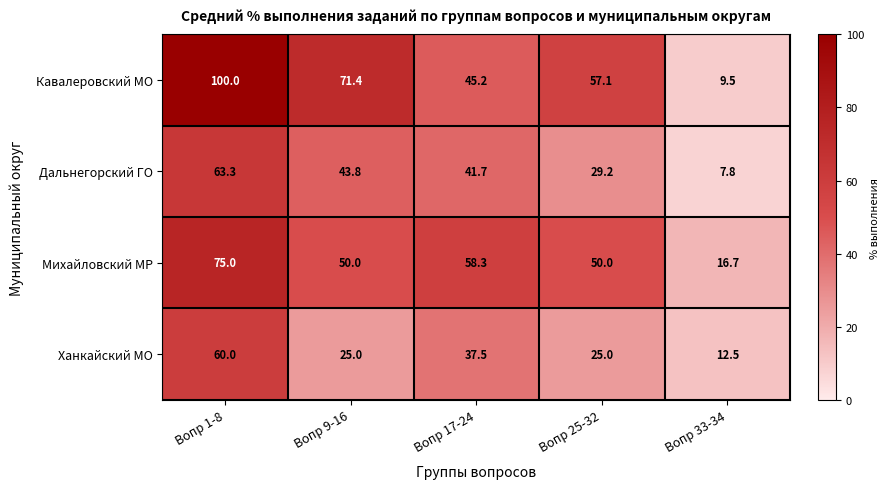

Reading left to right, what are all the values shown in this chart?

Кавалеровский МО: 100.0	71.4	45.2	57.1	9.5
Дальнегорский ГО: 63.3	43.8	41.7	29.2	7.8
Михайловский МР: 75.0	50.0	58.3	50.0	16.7
Ханкайский МО: 60.0	25.0	37.5	25.0	12.5